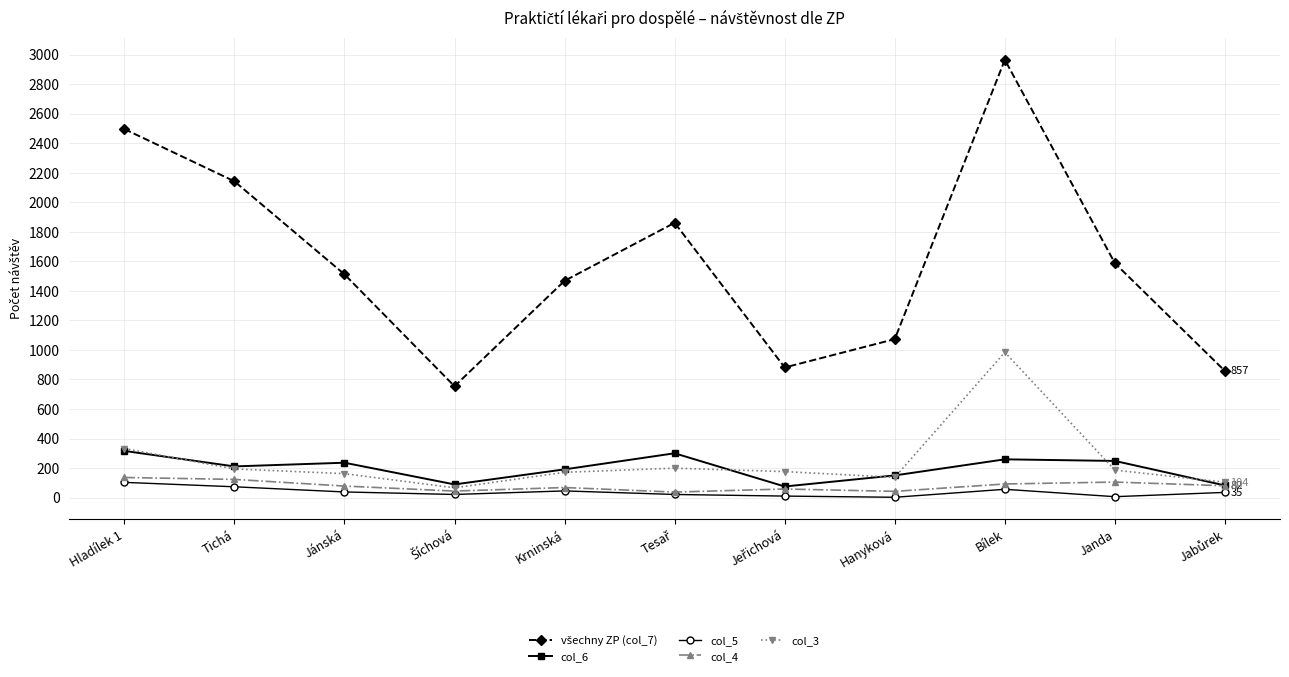

At which category is the sum across all series the highest?

Bílek